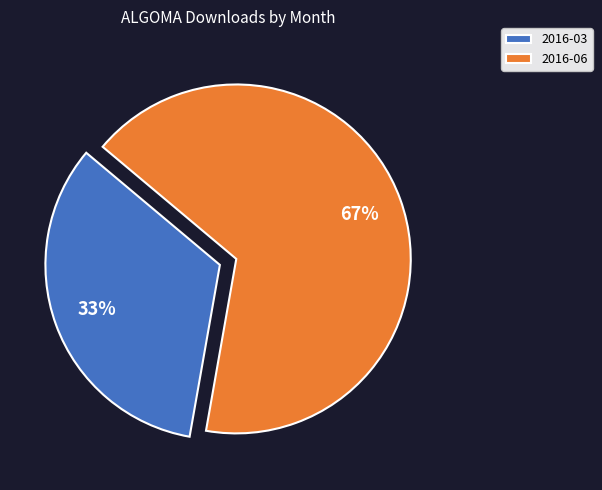

Which slice is the largest?

2016-06